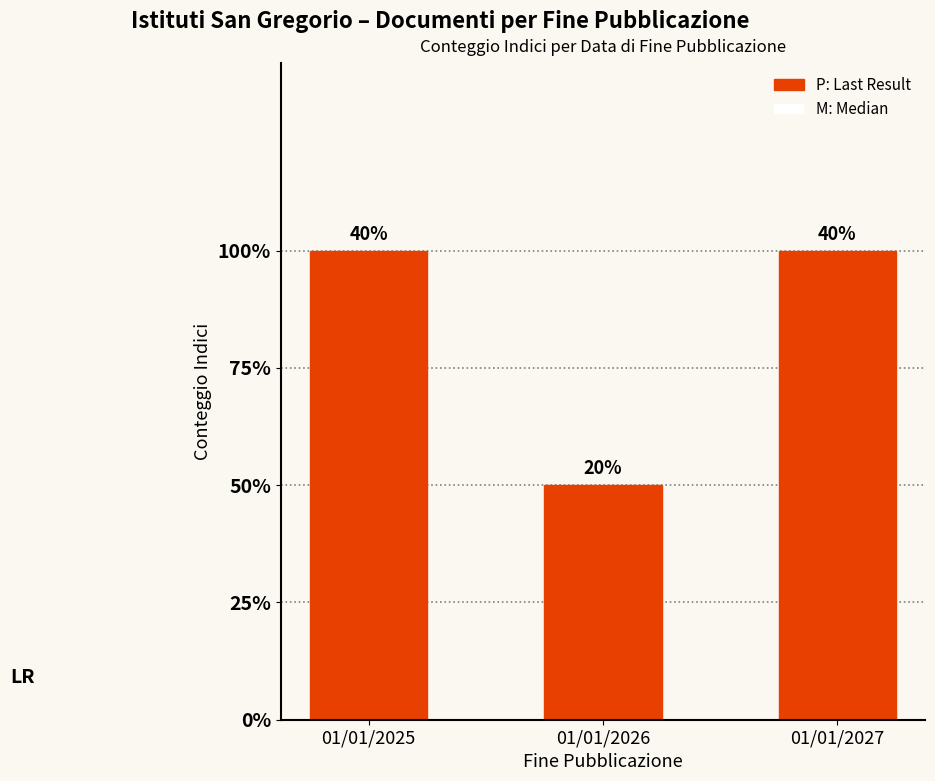

Rank the categories by value from highest to lowest.

01/01/2025, 01/01/2027, 01/01/2026